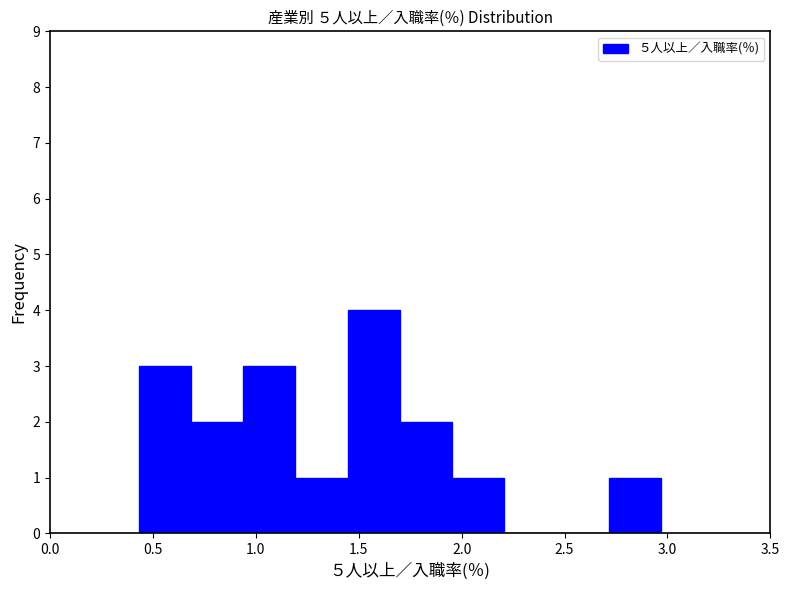

Reading left to right, transcribe this chart: for each bar, give the range it covers on the x-axis and its height. Neither the bar edges nor the heights are printed on the chart, so give them approximately, as read against the axes.

0.45 to 0.70: 3
0.70 to 0.95: 2
0.95 to 1.20: 3
1.20 to 1.45: 1
1.45 to 1.70: 4
1.70 to 1.95: 2
1.95 to 2.20: 1
2.20 to 2.45: 0
2.45 to 2.70: 0
2.70 to 2.95: 1